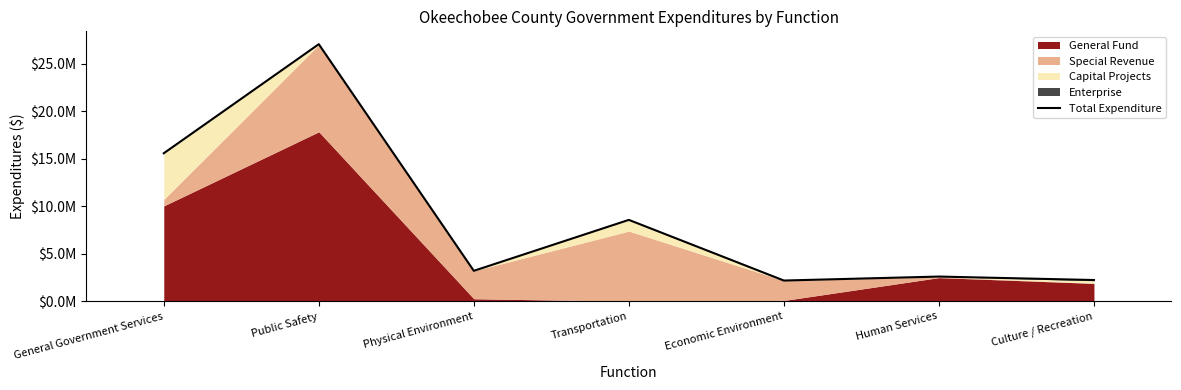

How many interior local valleys (lower than both neighbors) does the data have?

2